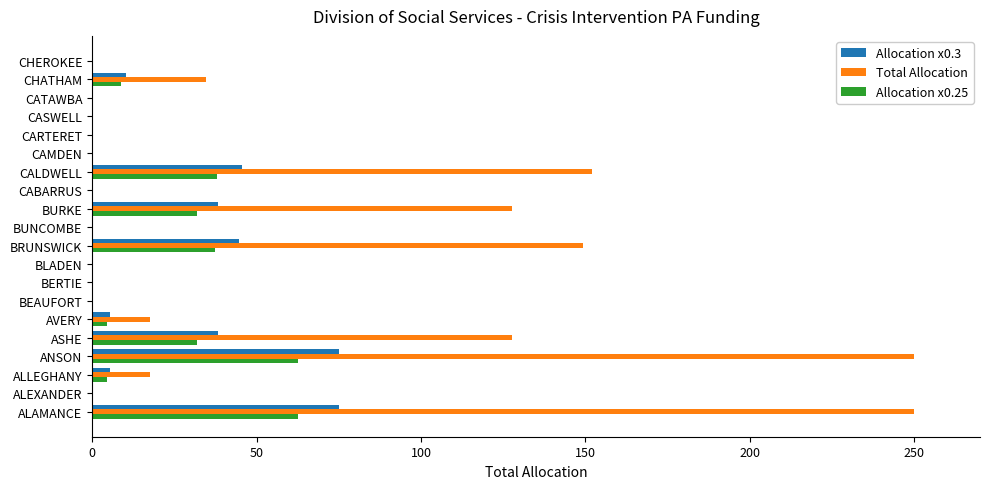

Is it true that Allocation x0.3 equals 26.2 at BEAUFORT?

False